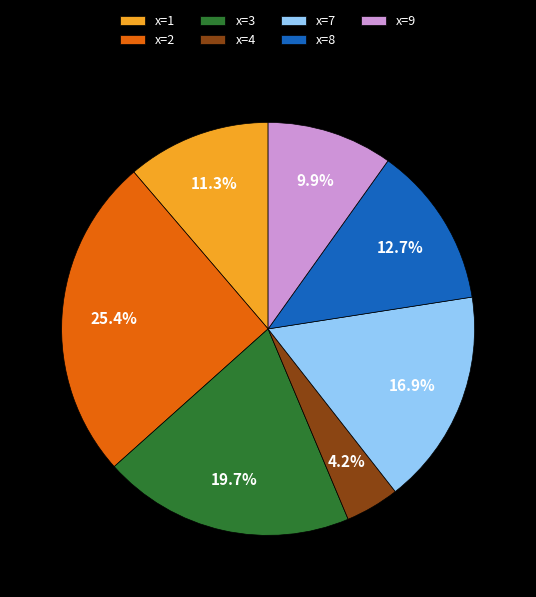

How many segments does this pie chart have?

7